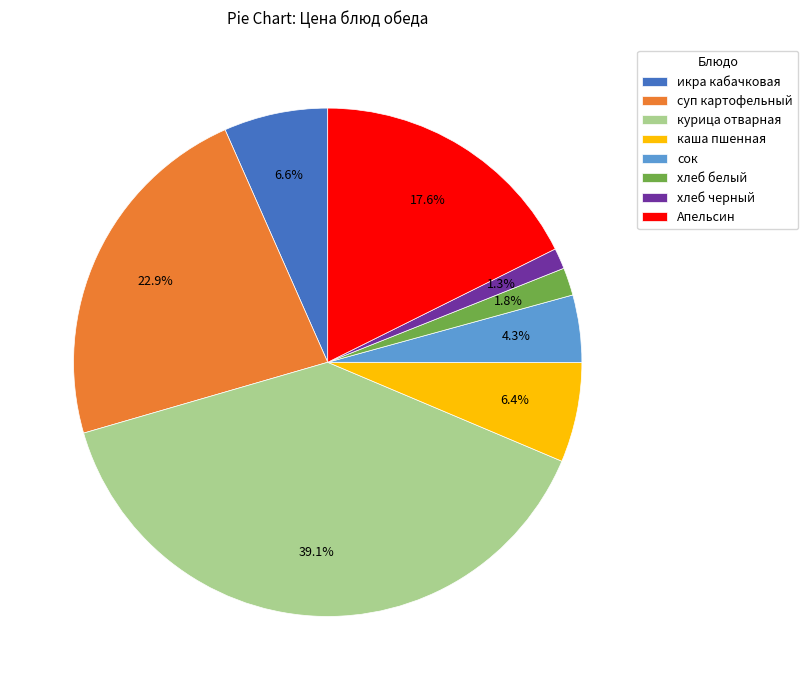

How many slices are in this pie chart?

8